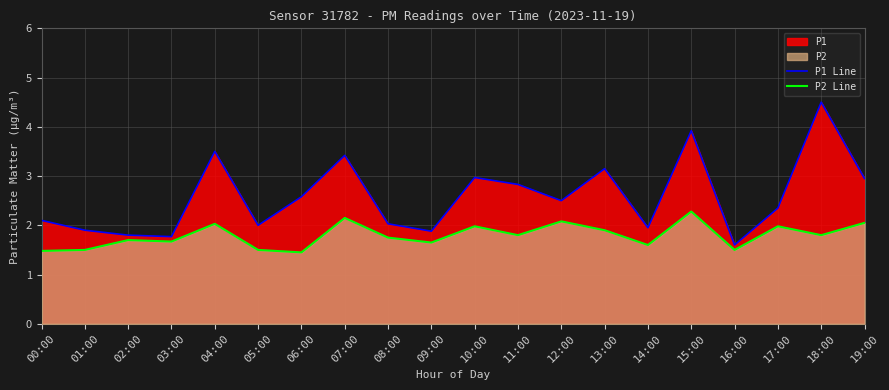

What is the sum of all P2 Line values?

35.9